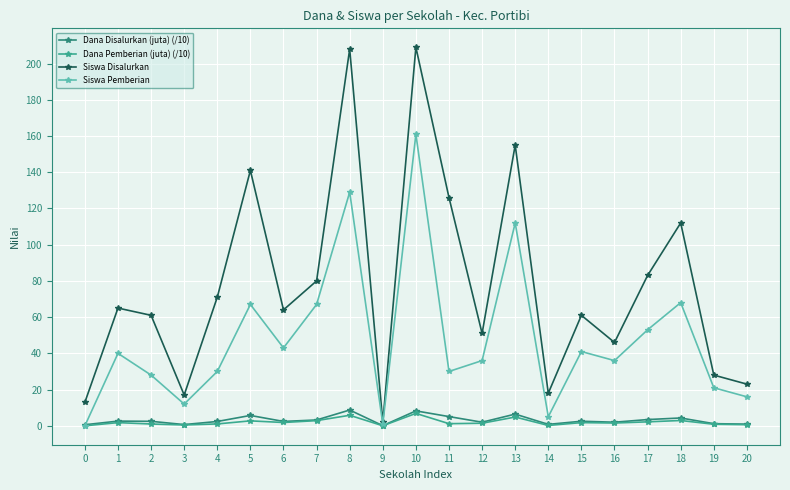

At which category is the sum across all series the highest?

10